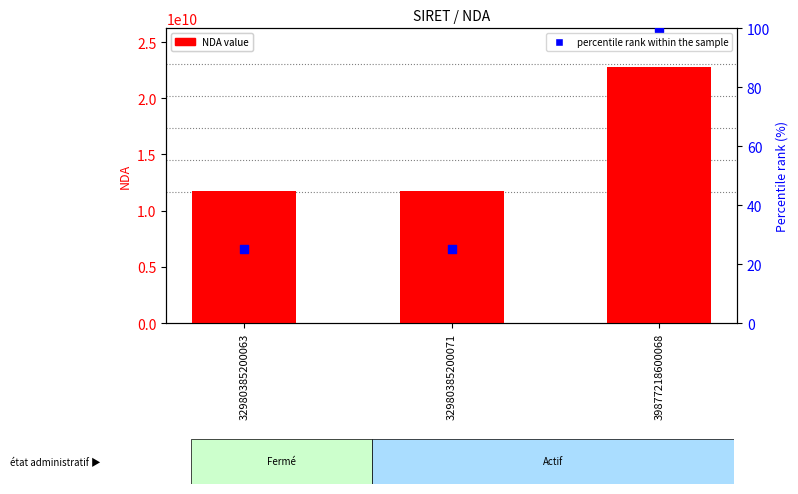

Which series contains the lowest Y value?

percentile rank within the sample